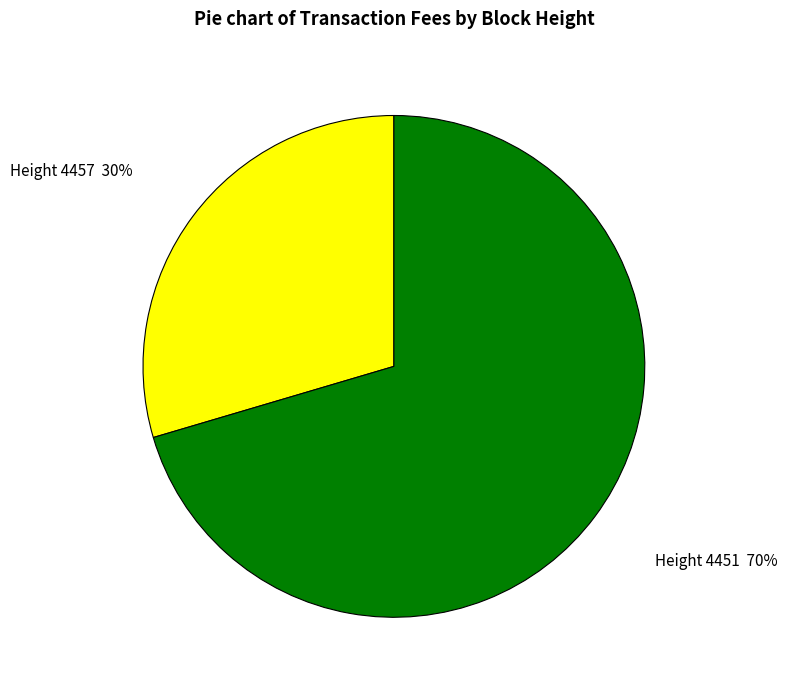

How many slices are in this pie chart?

2